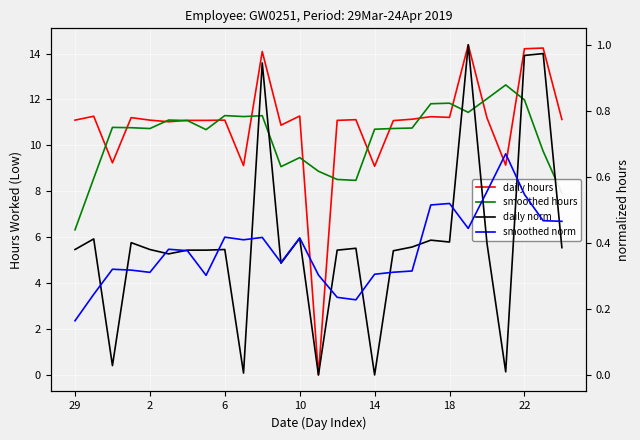

The daily hours series shows 4.5 at 14. True or false?

False